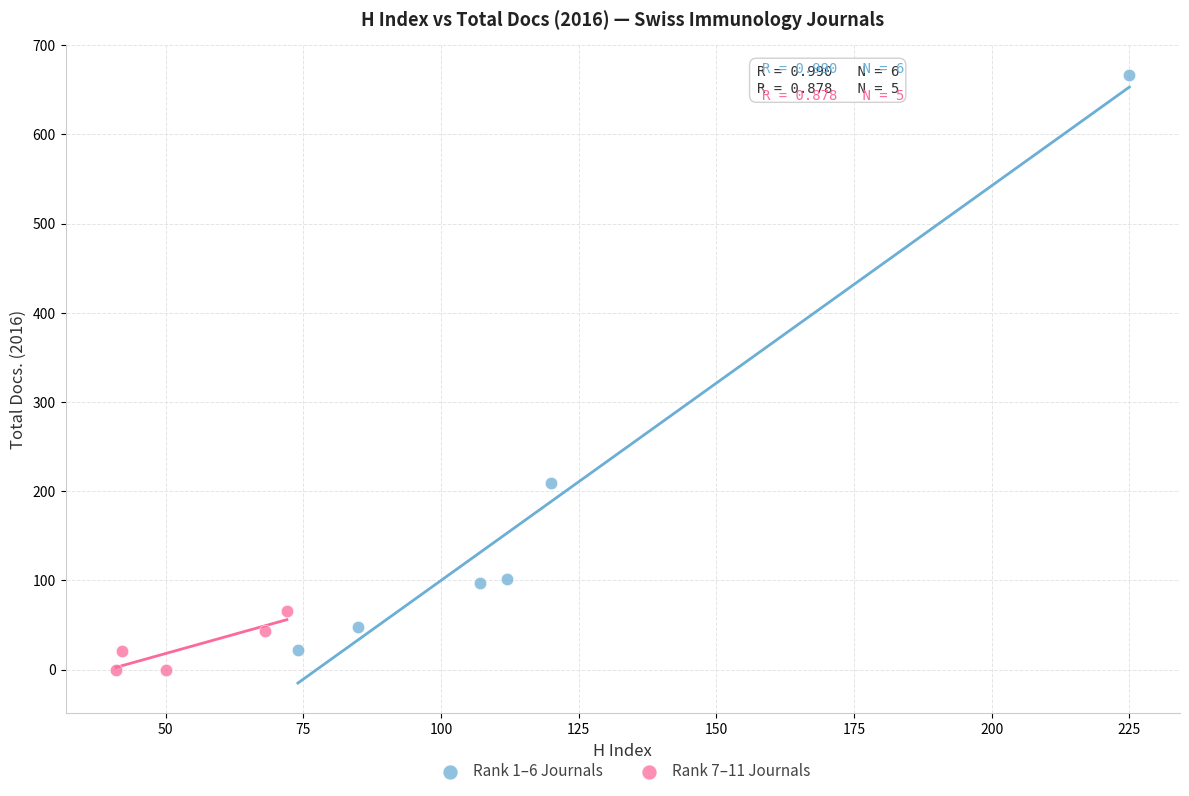

Which series has the largest Y range (max minus min)?

Rank 1–6 Journals